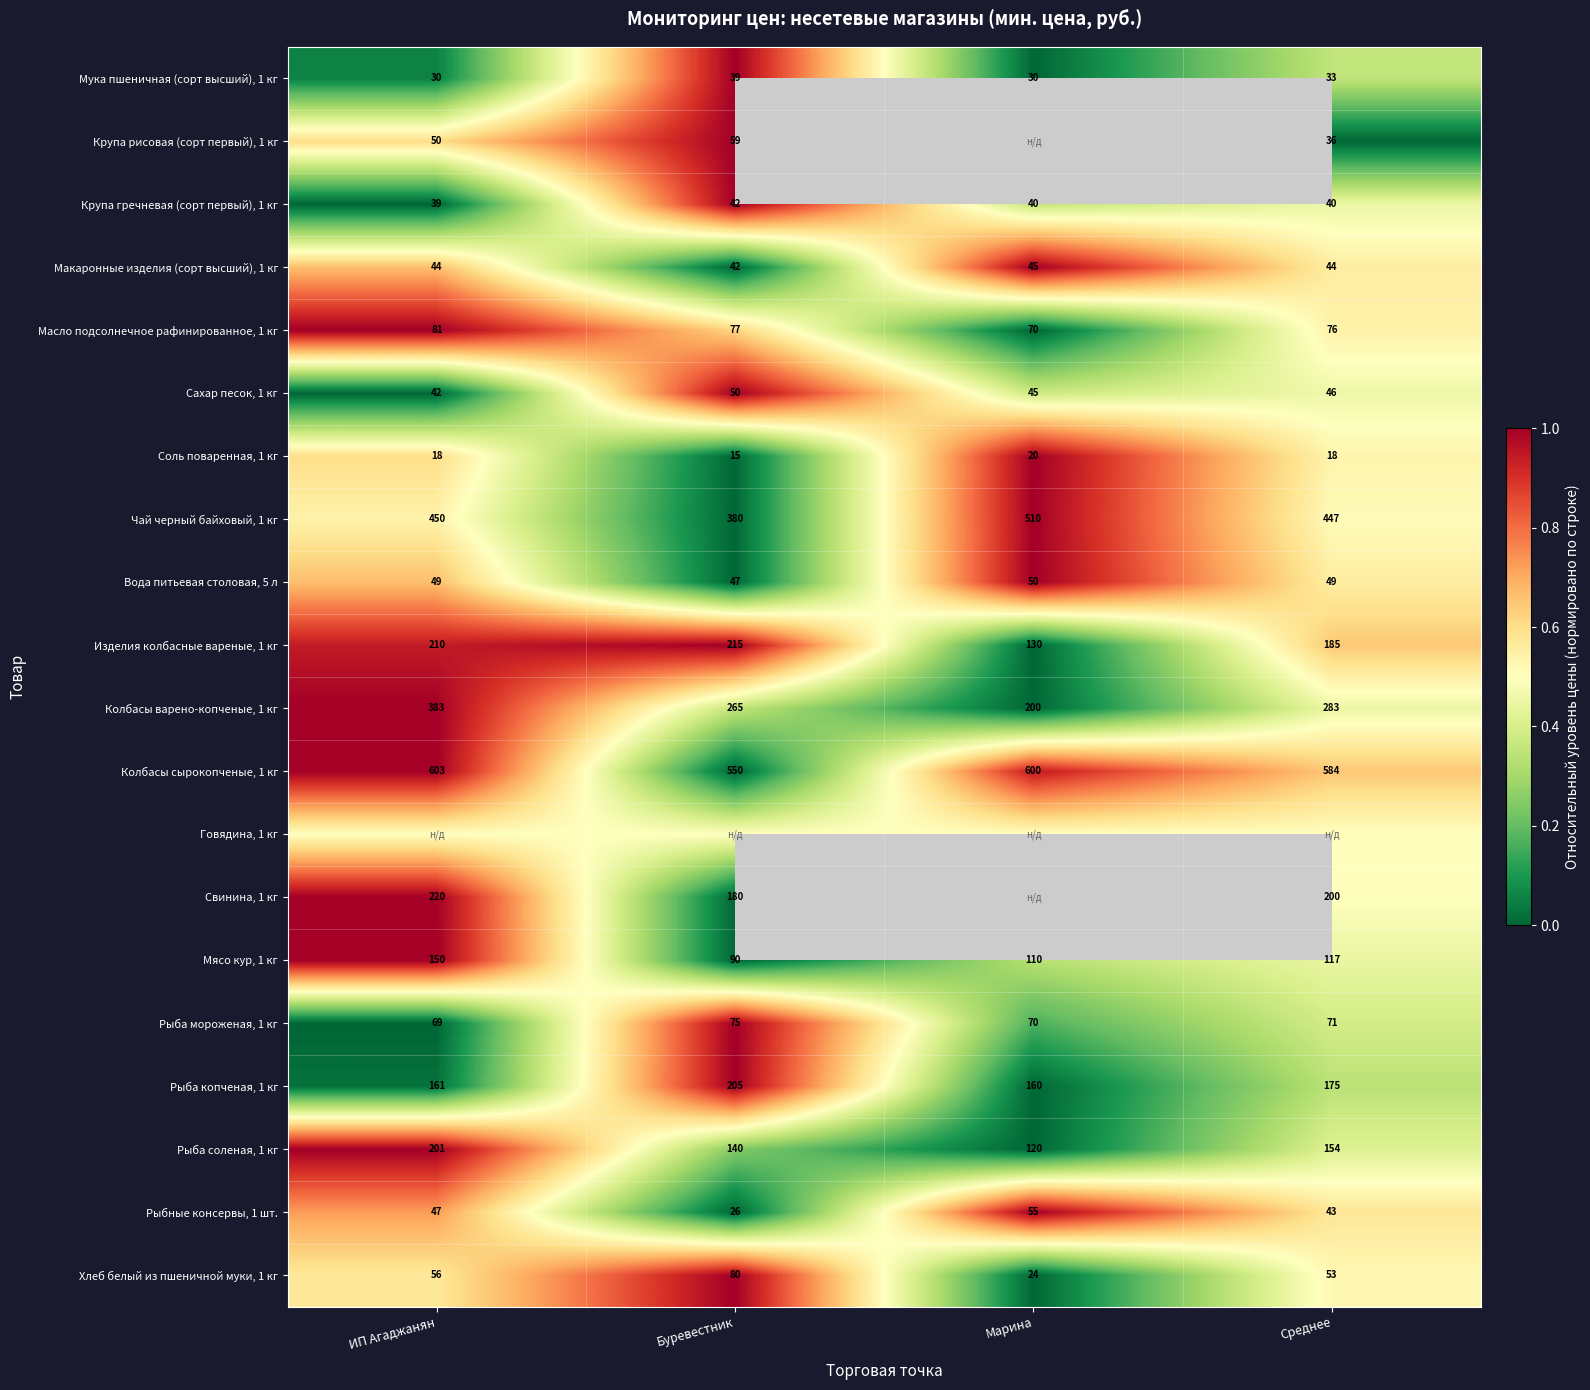

Which has a higher value, Среднее or Буревестник?

Буревестник